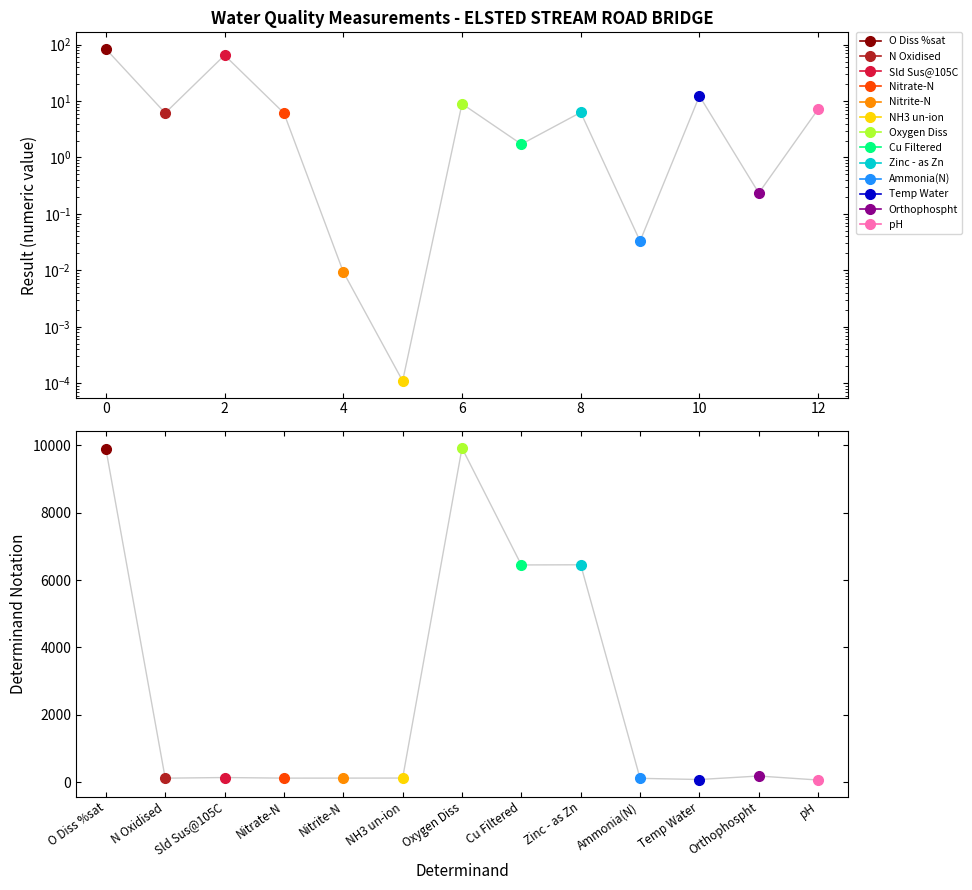

What is the average value of the notation series?

2597.2